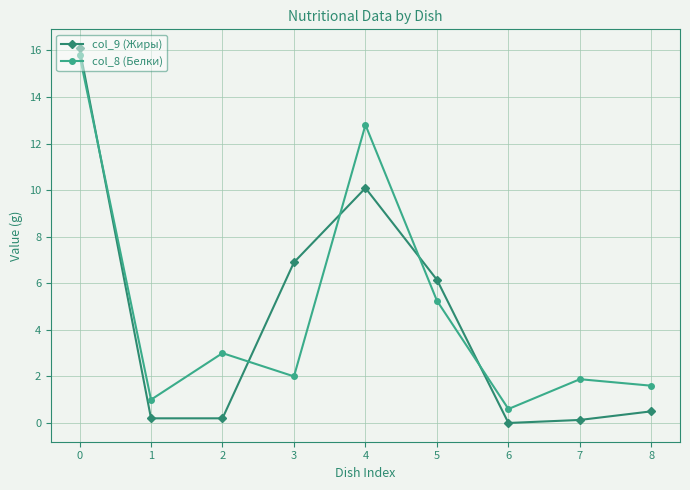

Count the number of data series in this chart.

2